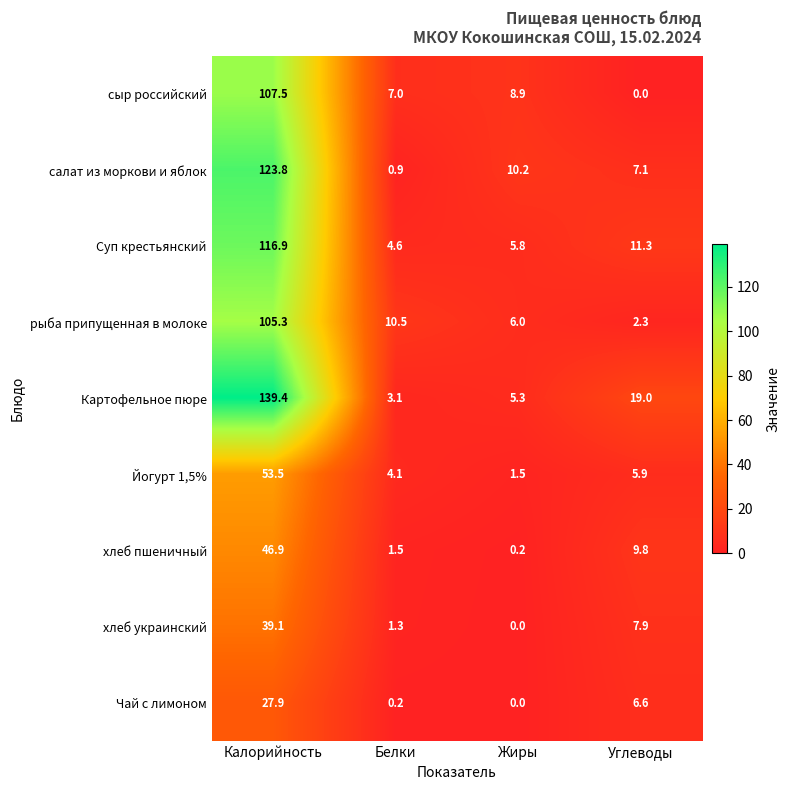

What is the greatest value displayed?

139.4